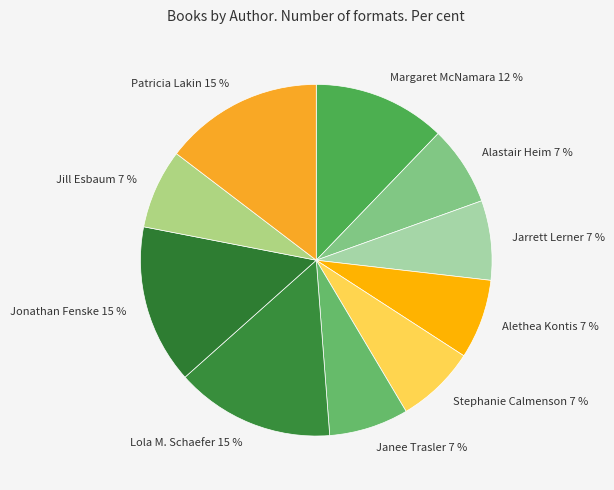

Do Stephanie Calmenson and Jarrett Lerner together represent more than half of the pie?

No